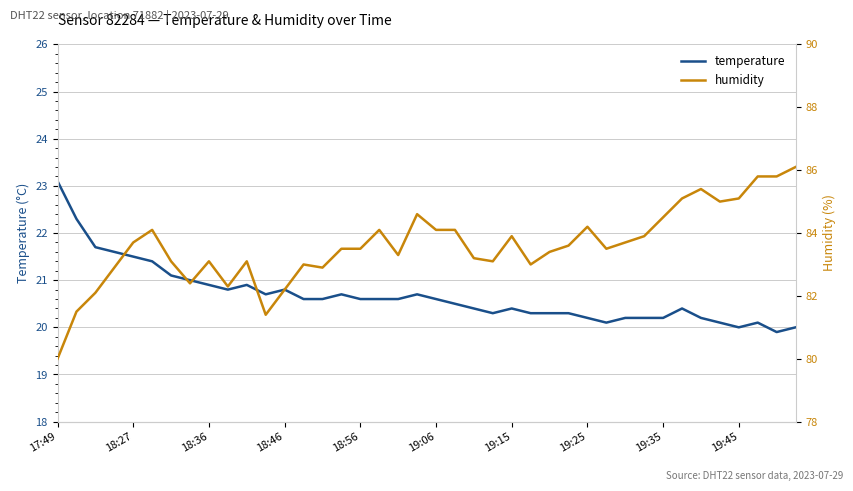

The temperature series shows 8.5 at 18:36. True or false?

False